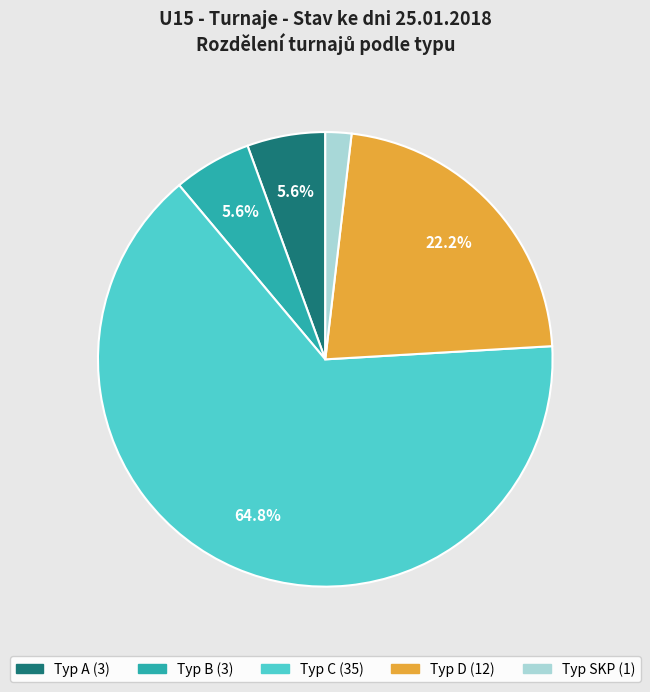

How many slices are in this pie chart?

5